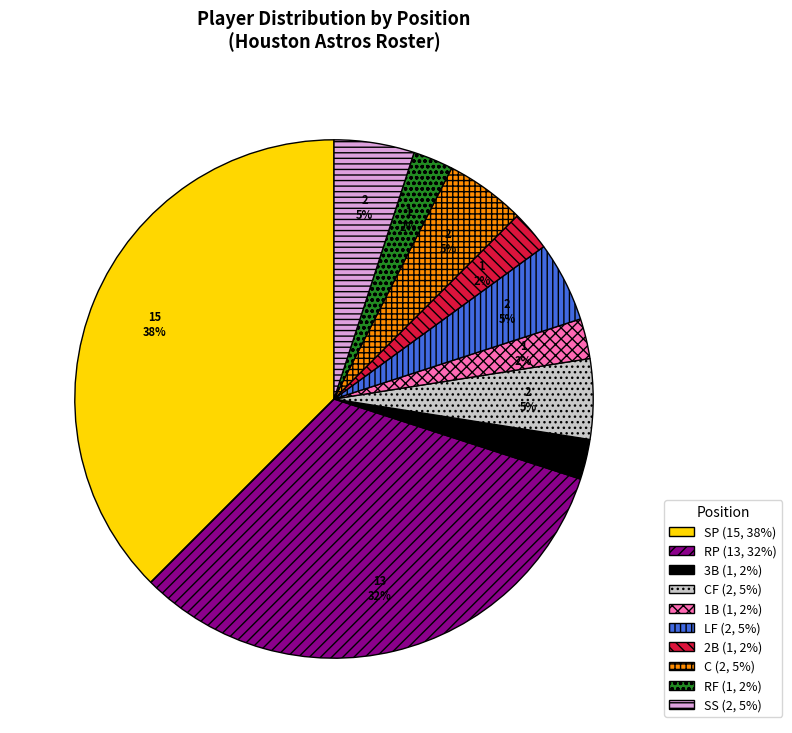

Does any single category account for the majority?

No